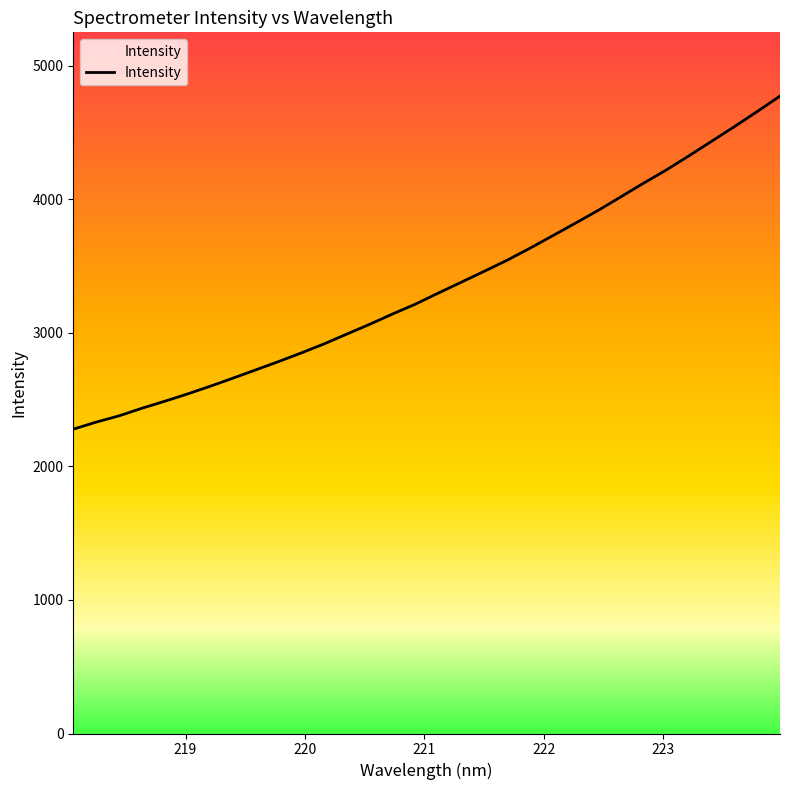

What is the maximum value shown in the chart?

4772.3